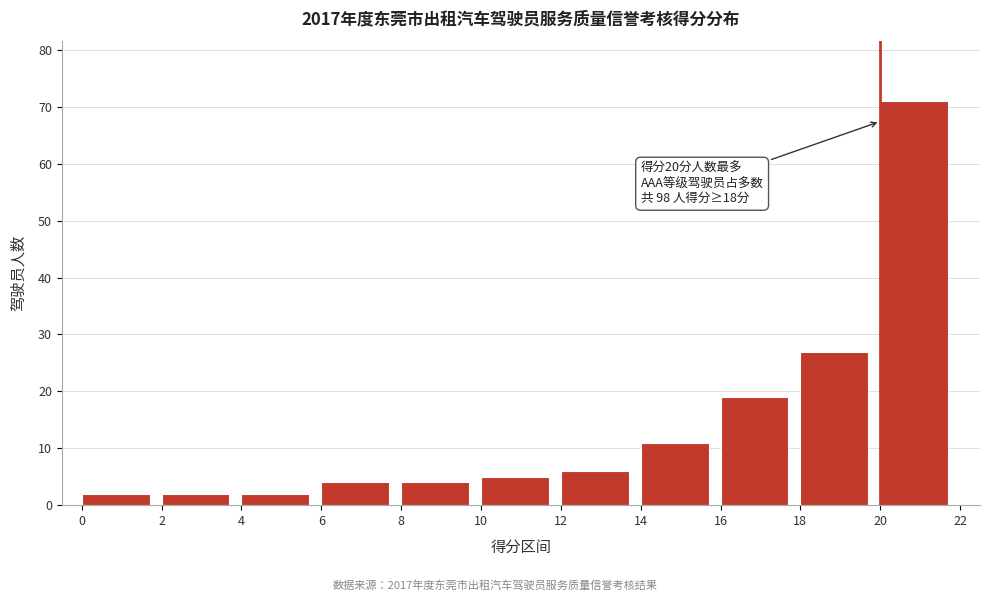

Over which range of the x-axis is the bar tallest?

20 to 22